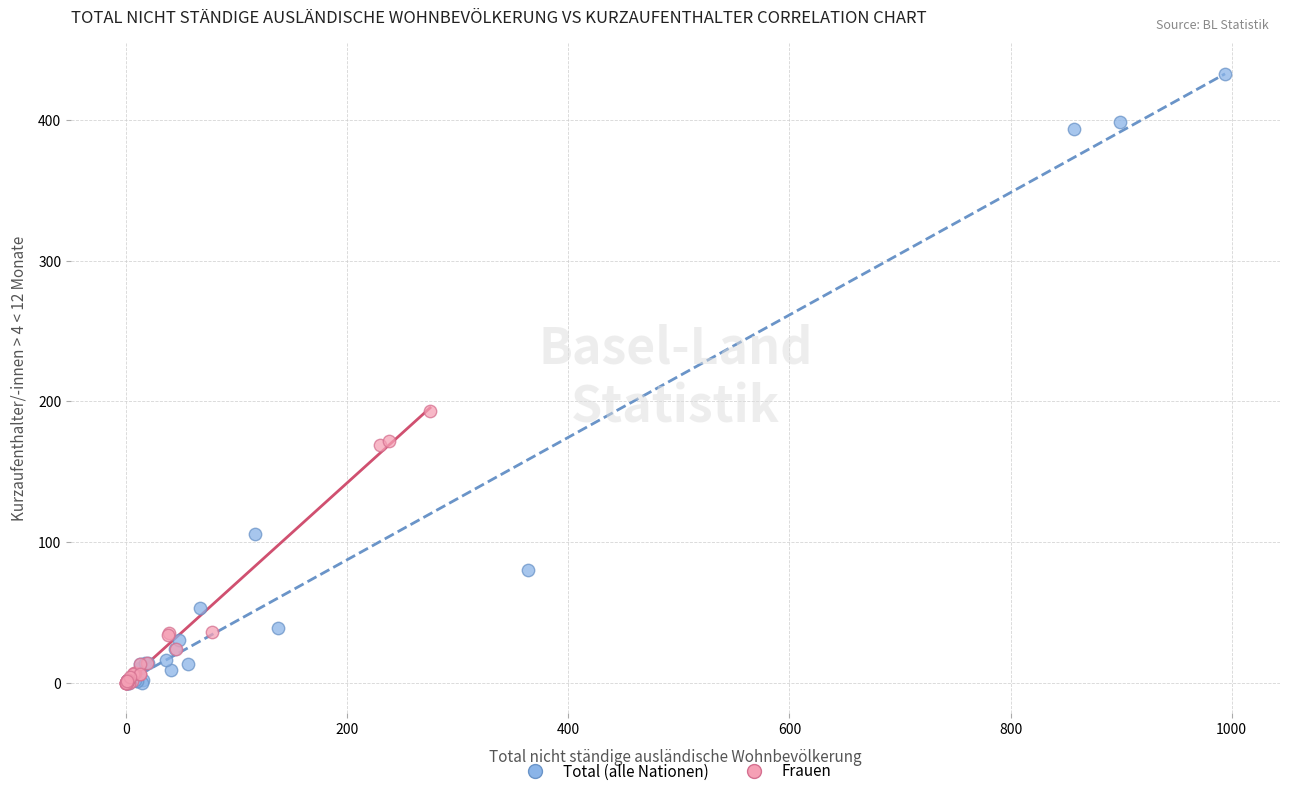

Which series reaches the maximum Y coordinate?

Total (alle Nationen)